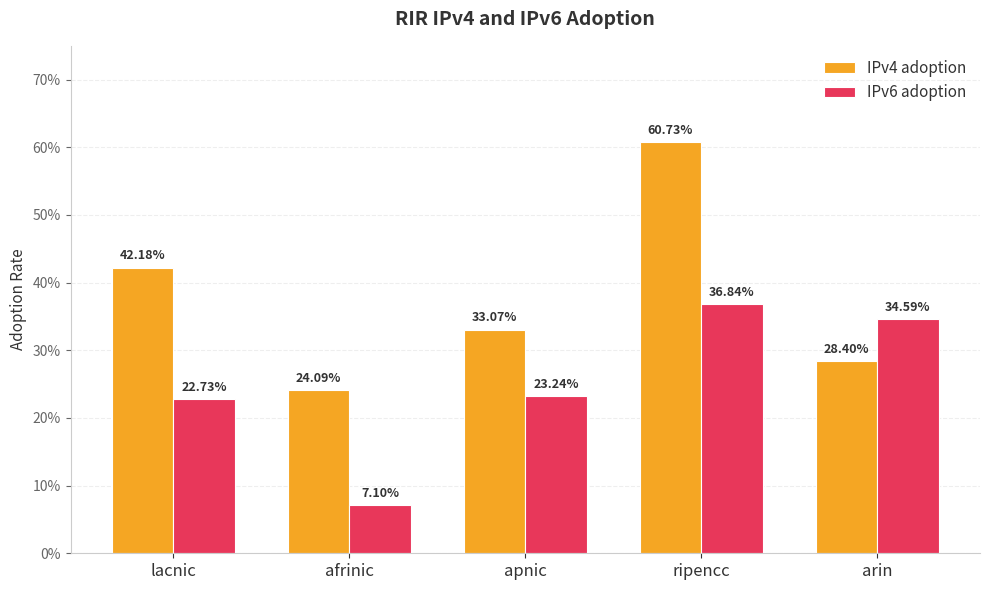

What is the value of the IPv4 adoption bar at the 3rd from the left?

0.3